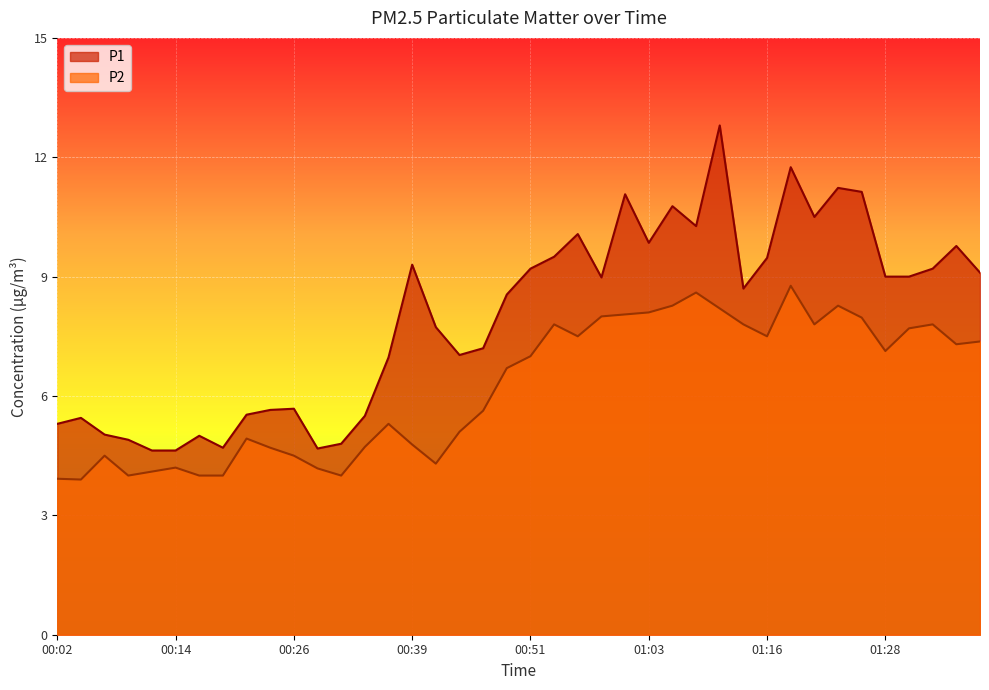

Is it true that P1 equals 9.8 at 01:36?

True